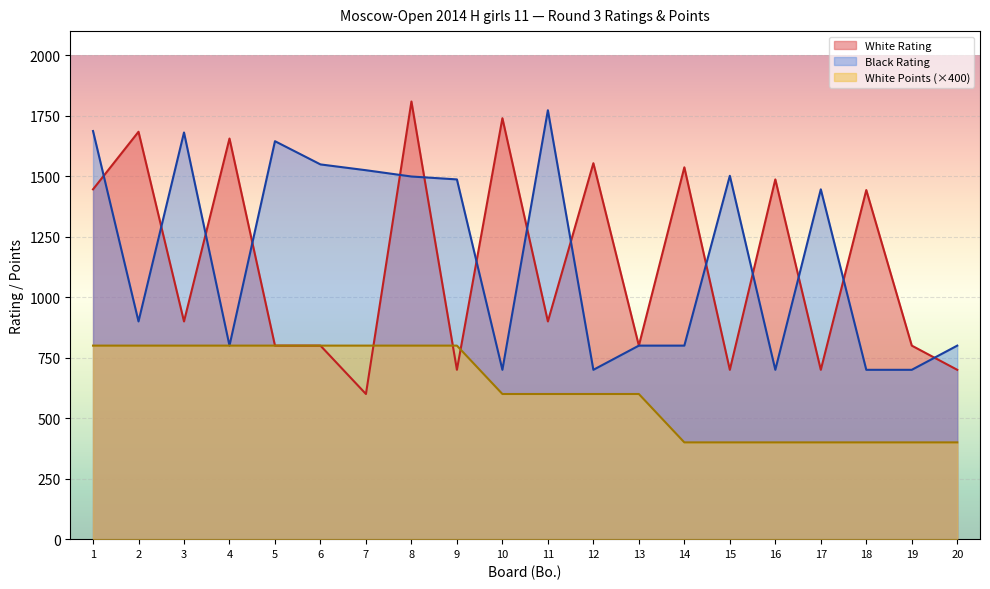

Rank the series at 1 from highest to lowest value.

Black Rating, White Rating, White Points (×400)